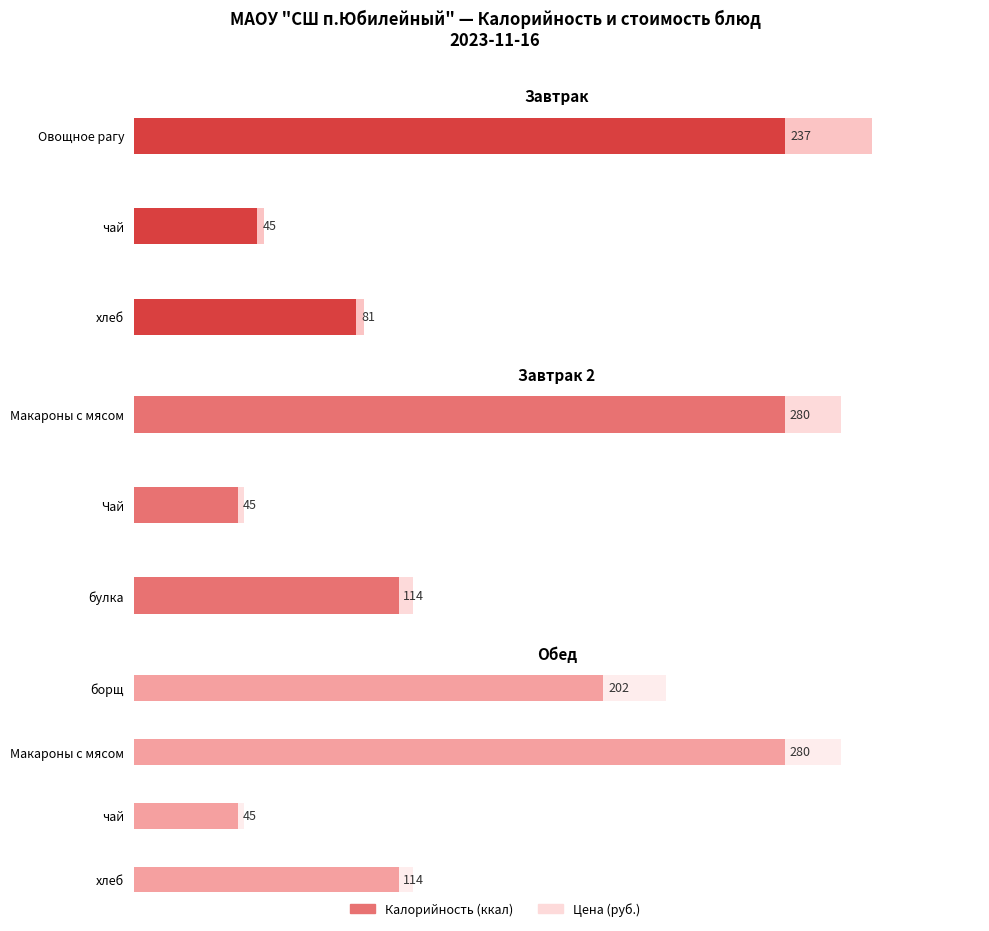

Is the value of Цена at чай greater than the value of Калорийность at Макароны с мясом?

No